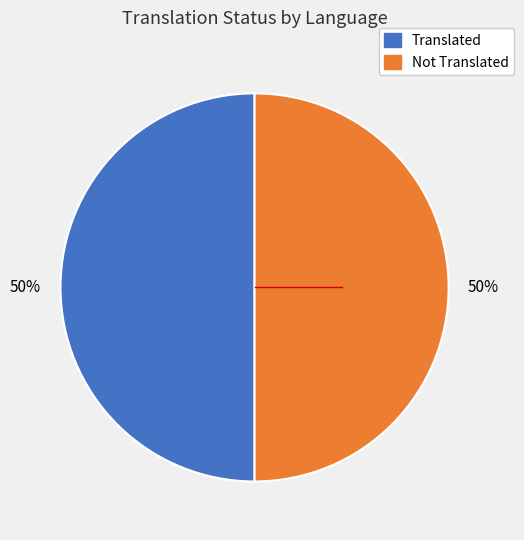

True or false: Not Translated accounts for 50% of the total.

True